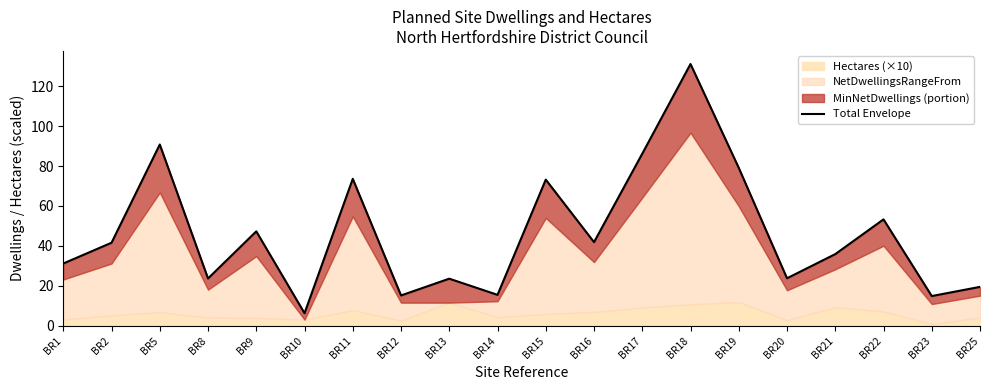

What is the difference between the second highest and second lowest values?

75.9